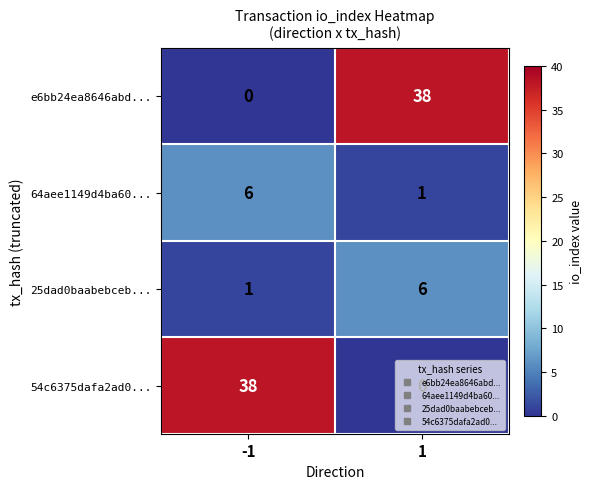

Is the value of 54c6375dafa2ad0... at -1 greater than the value of 64aee1149d4ba60... at 1?

Yes